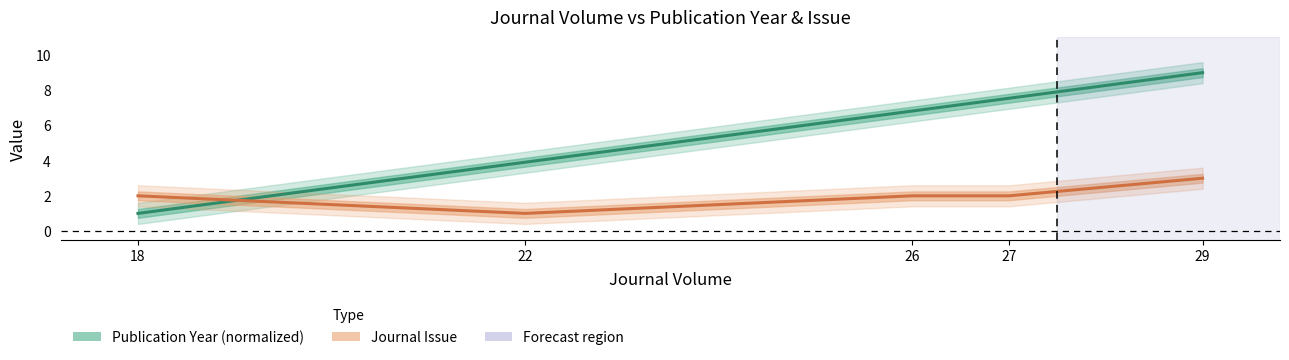

Does the chart have visible grid lines?

No